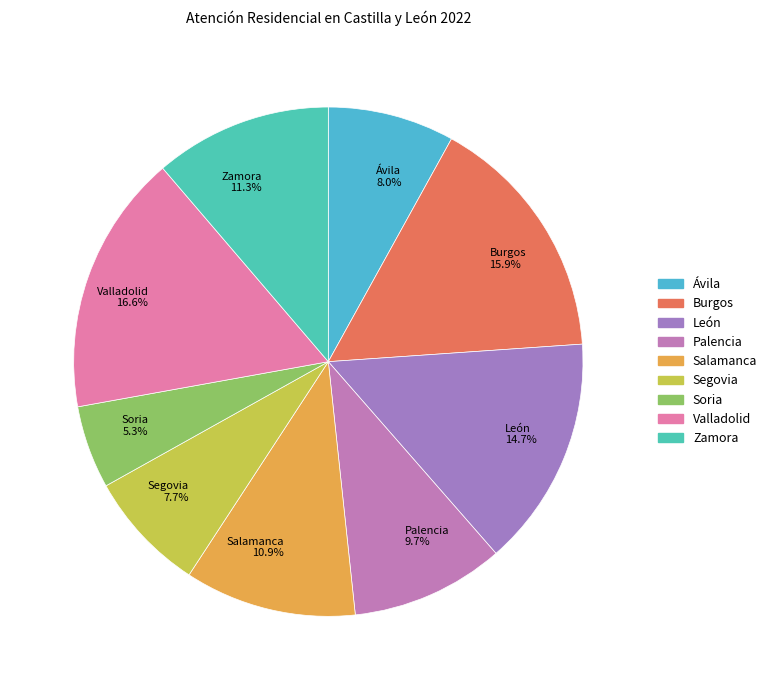

Between Ávila and Palencia, which is larger?

Palencia